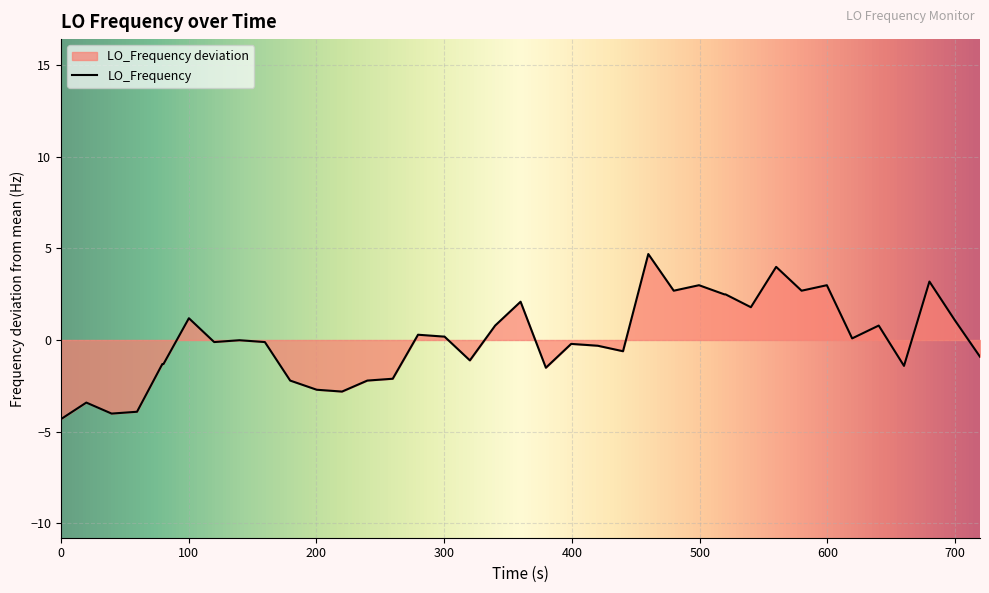

What is the maximum value shown in the chart?

4.7